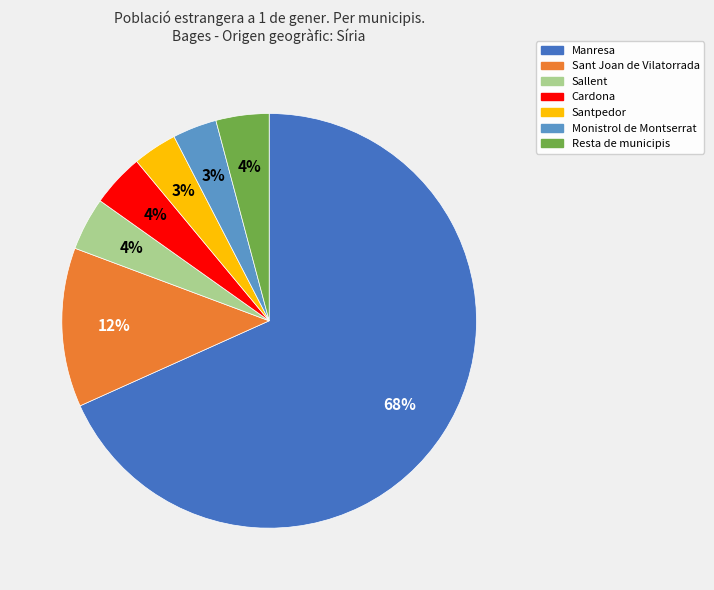

To the nearest percent, what portion does Santpedor represent?

3%